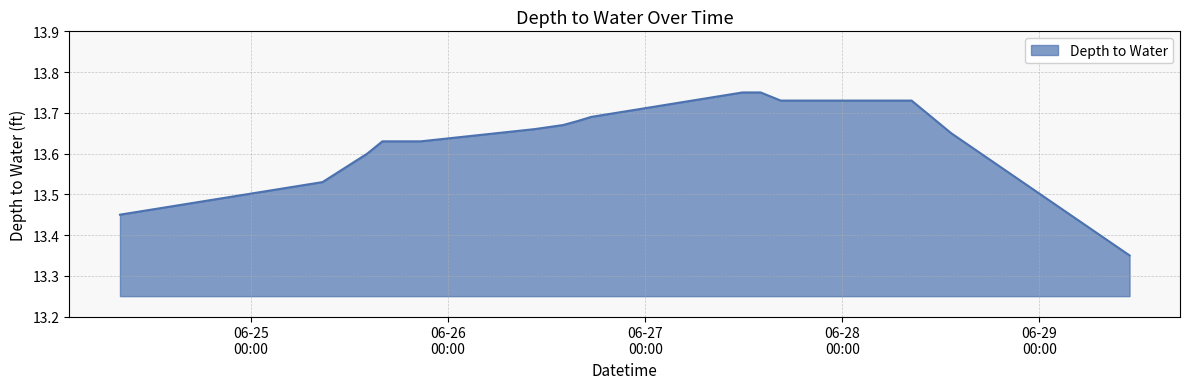

What is the value of the 5th point from the left?

13.6